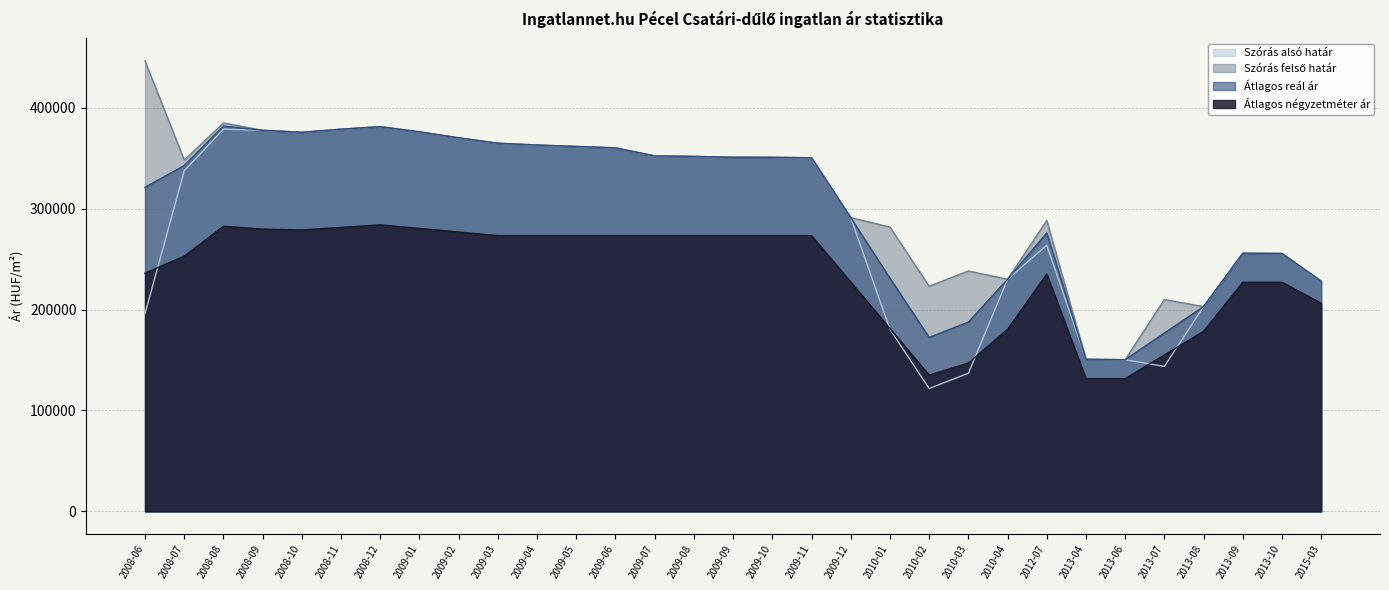

True or false: Szórás alsó határ and Átlagos reál ár cross at least once.

False